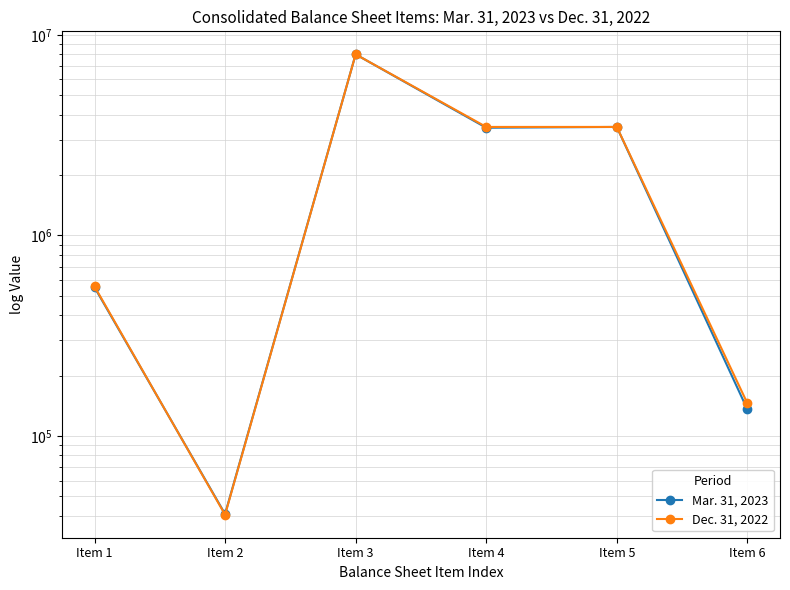

Between Item 4 and Item 6, which is larger?

Item 4